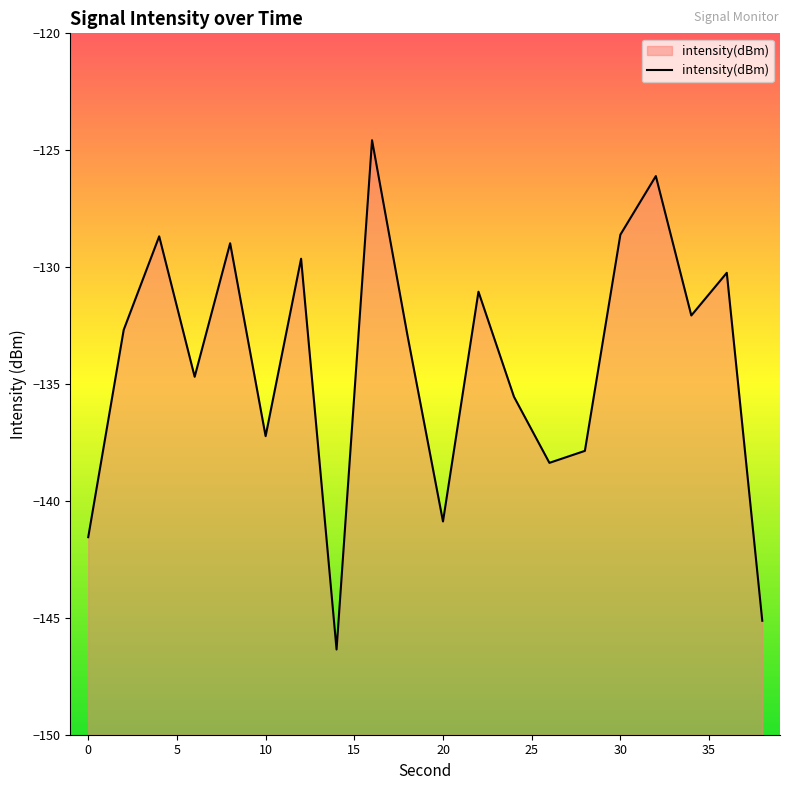

Reading right to left, extract all data points from this chart.

-145.1	-130.2	-132.1	-126.1	-128.6	-137.9	-138.4	-135.5	-131.1	-140.9	-132.9	-124.6	-146.4	-129.6	-137.2	-129.0	-134.7	-128.7	-132.7	-141.6